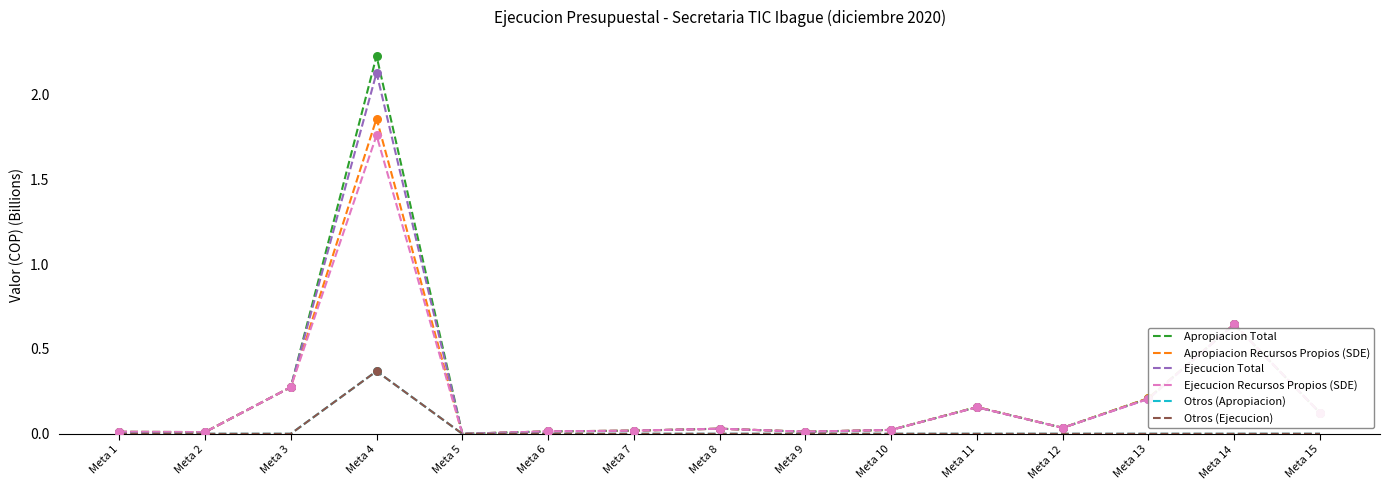

At how many categories does at least one series exceed 0?

14